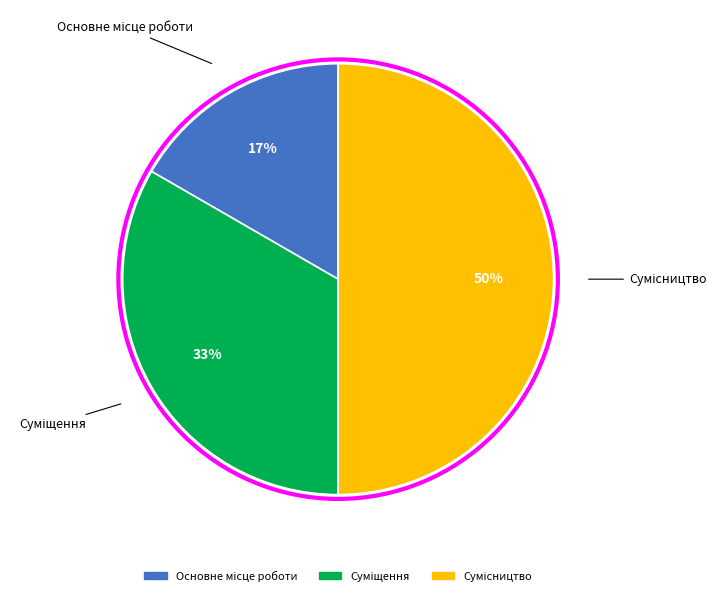

Count the number of slices in the pie.

3